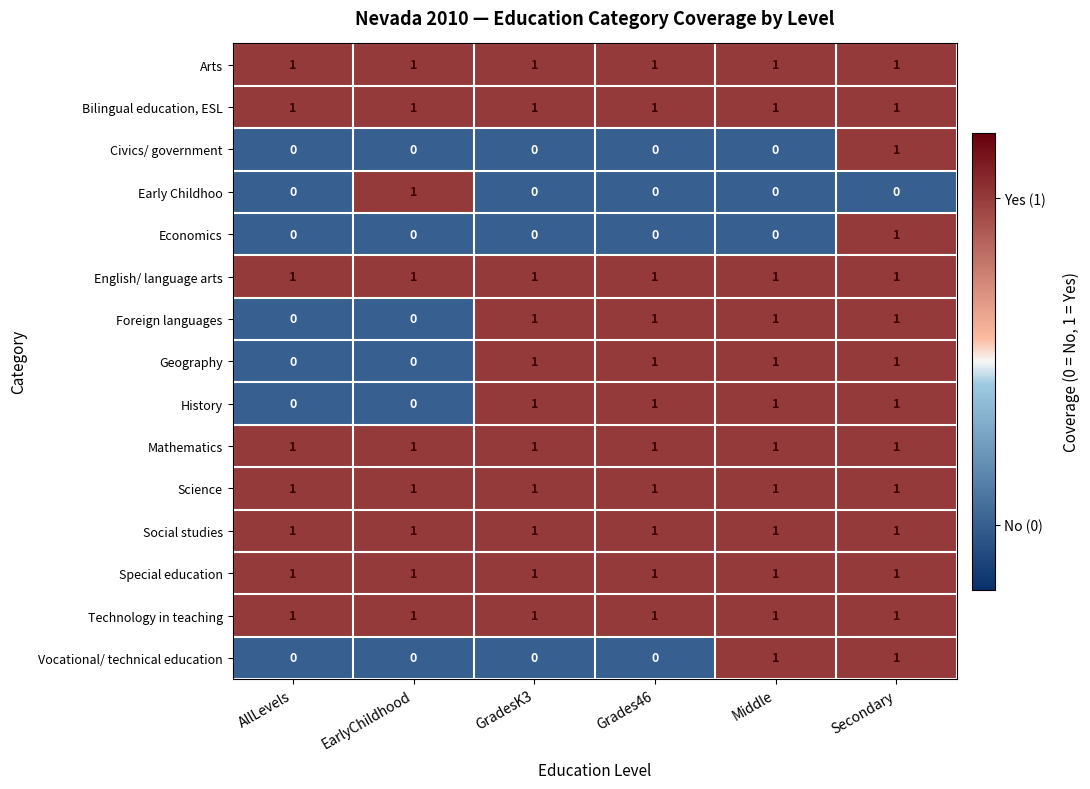

What is the total value across all series at Grades46?

11